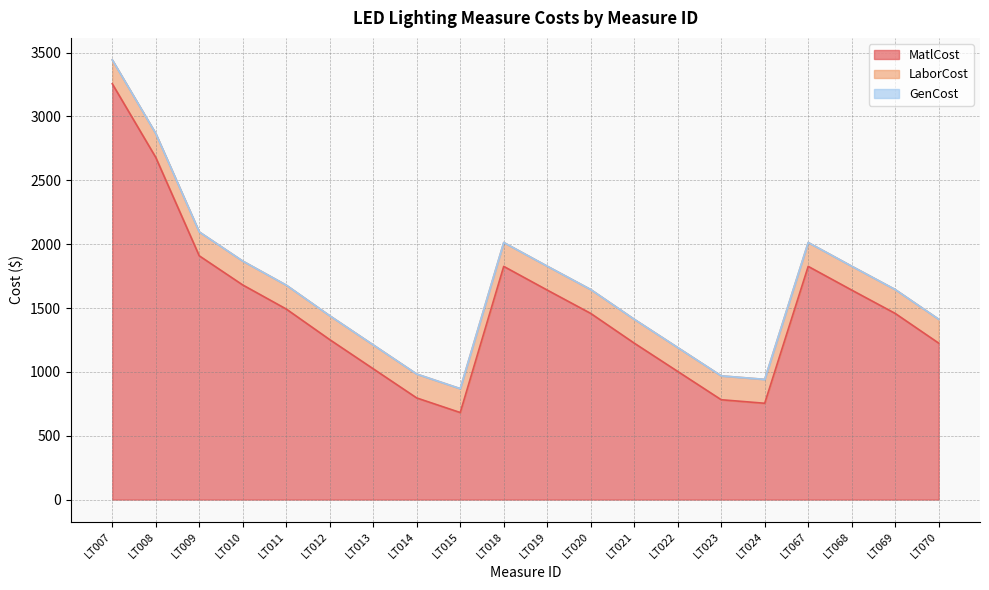

Which category has the lowest value in the LaborCost series?

LT007